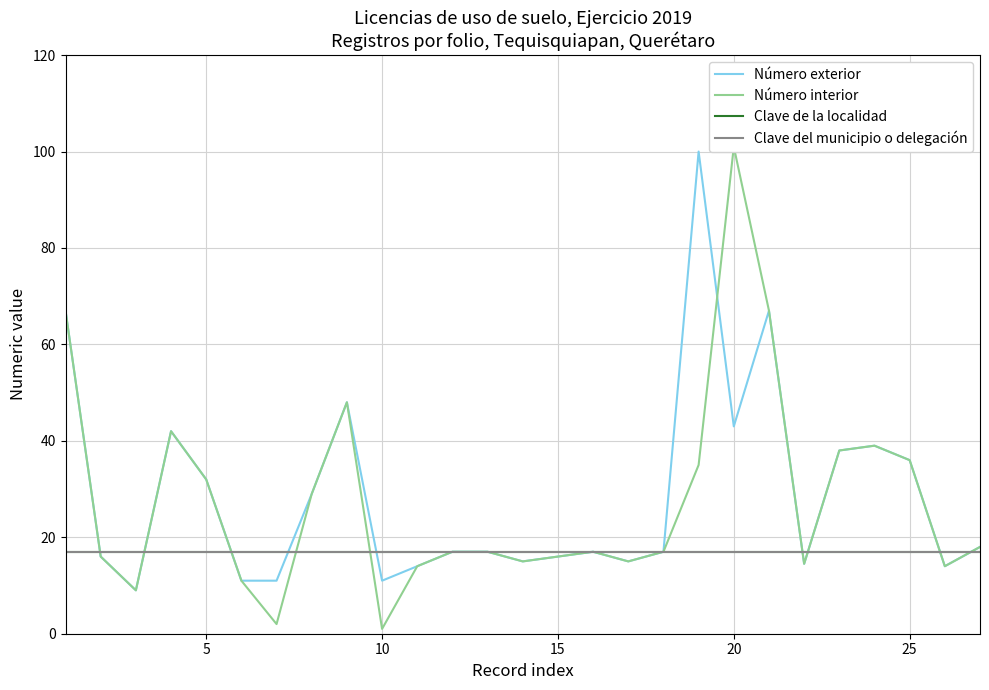

What are all the series names shown in the legend?

Número exterior, Número interior, Clave de la localidad, Clave del municipio o delegación